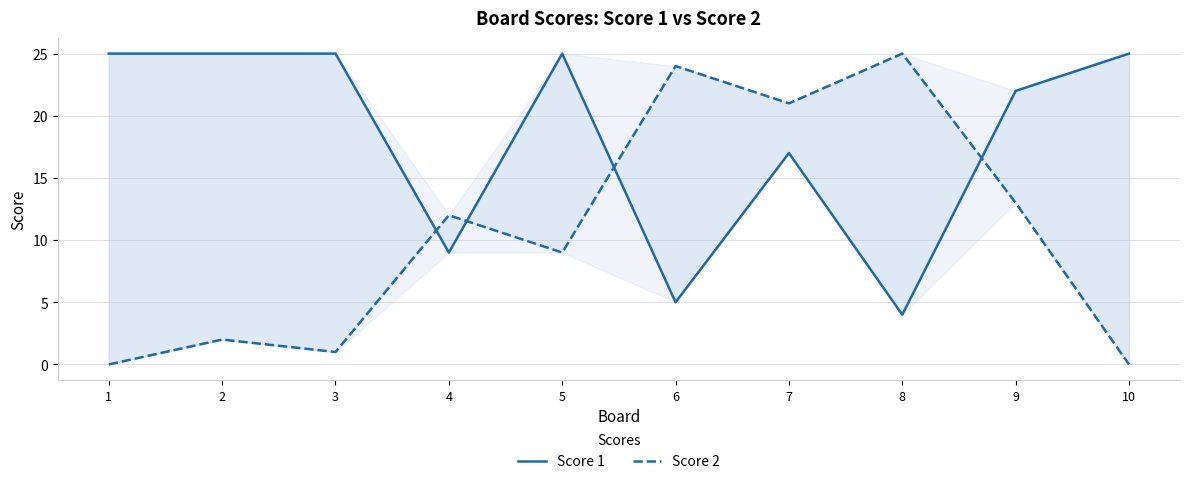

Which series ends up on top after the final intersection of Score 2 and Score 1?

Score 1